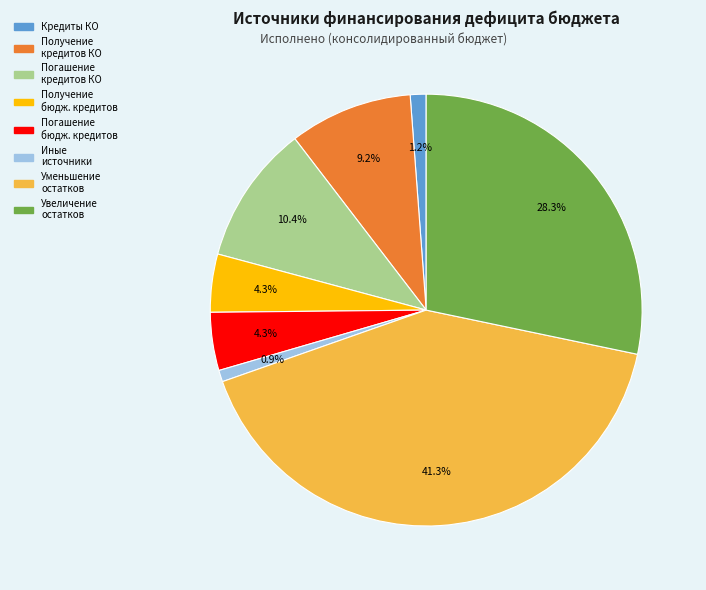

Is there a majority slice in this chart?

No